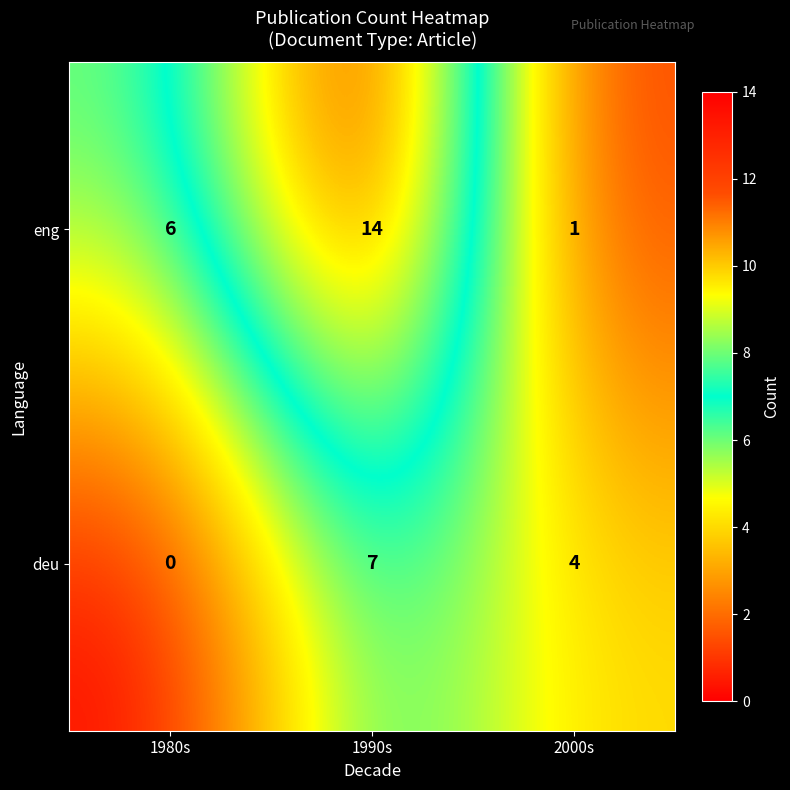

How many eng values are between 1 and 14?

3